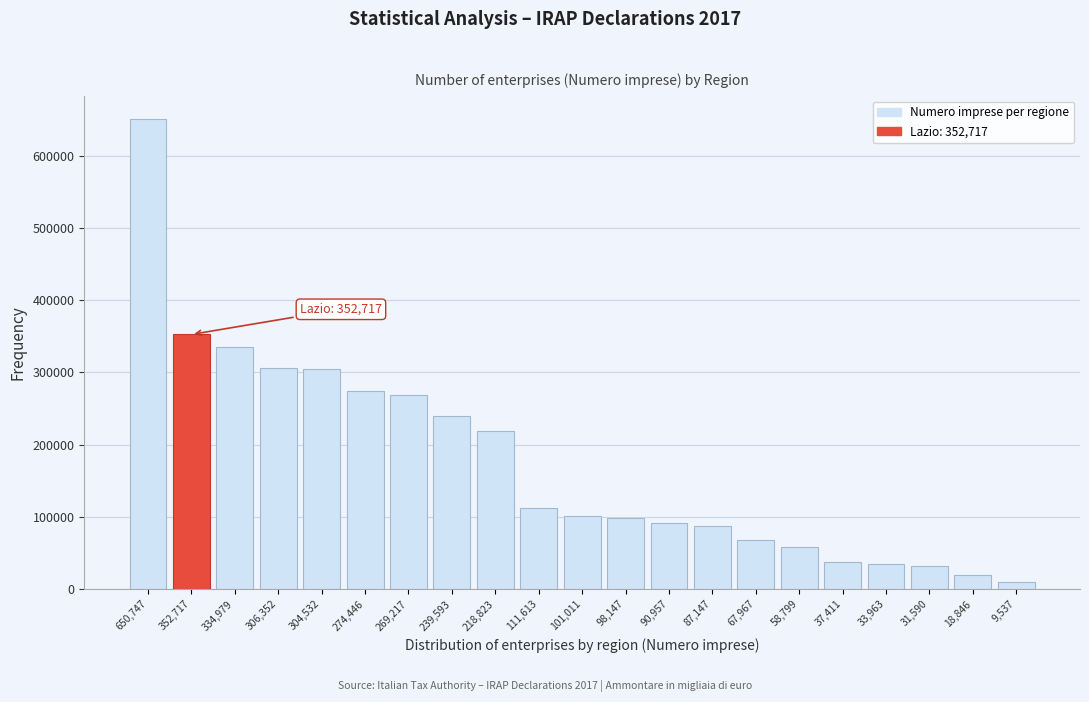

The value at 269,217 is 269217. True or false?

True